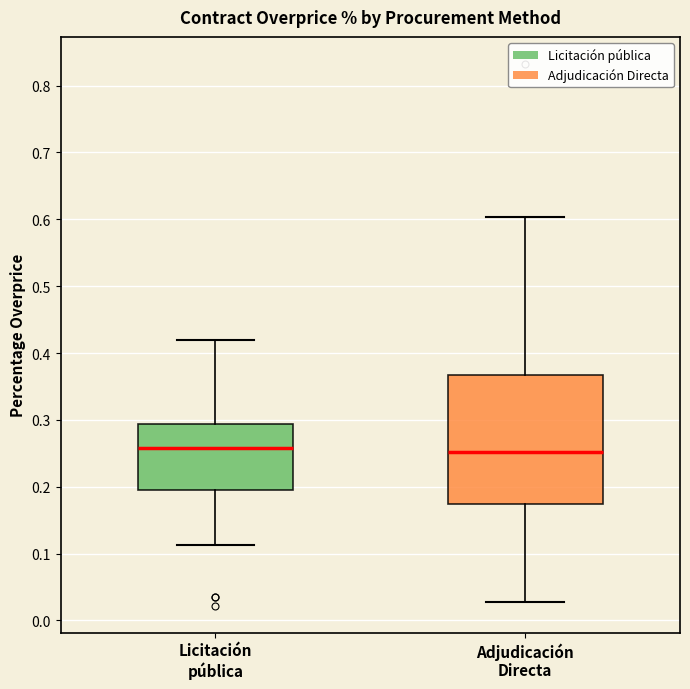

Reading left to right, read every box against the y-axis: the position of its median line, the range the box covers, and the ends of its whiskers. The values are not printed on the chart, so give them approximately, as read against the axis.

Licitación pública: median 0.26, box 0.20 to 0.29, whiskers 0.11 to 0.42
Adjudicación Directa: median 0.25, box 0.17 to 0.37, whiskers 0.03 to 0.60